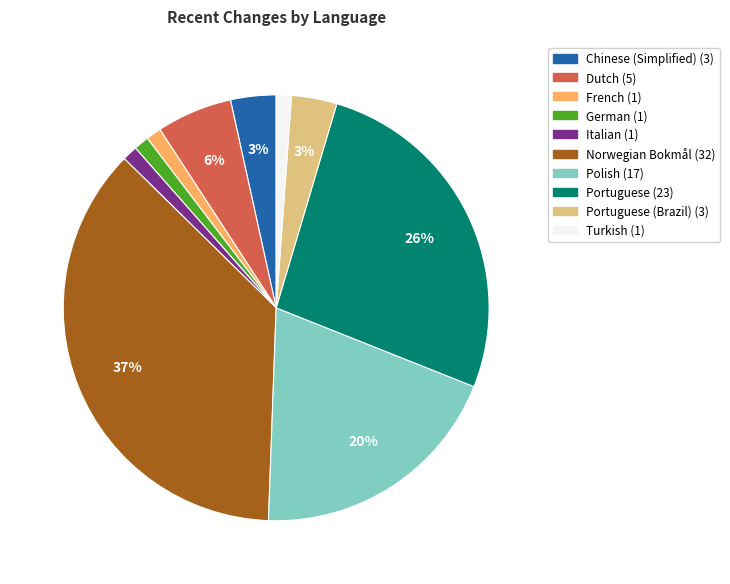

Is there any slice that represents more than half of the pie?

No